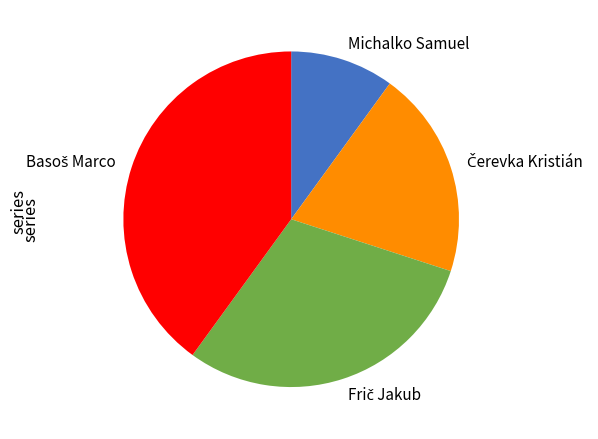

The Michalko Samuel slice represents 10% of the pie. True or false?

True